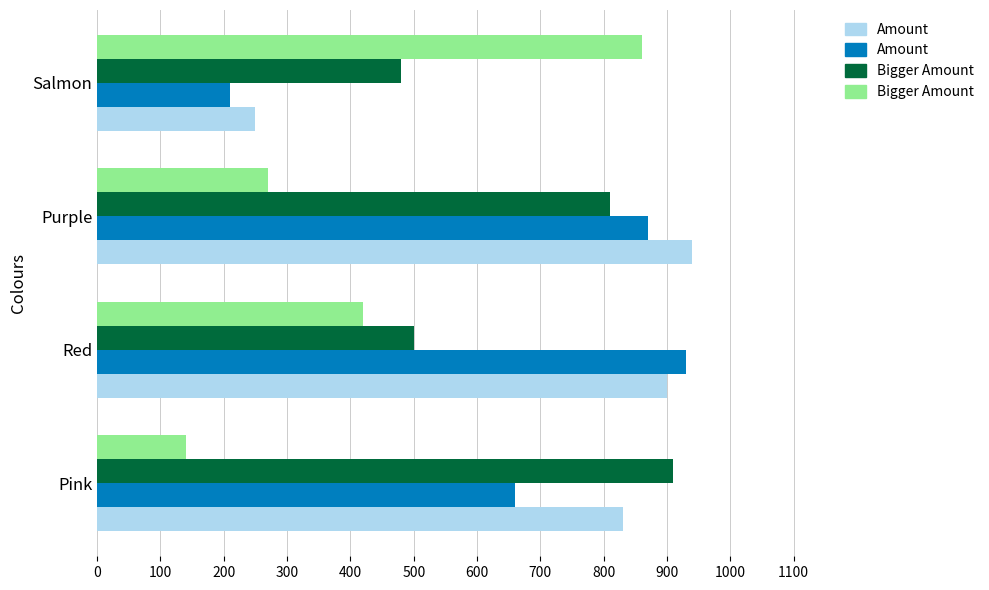

What is the minimum value shown in the chart?

140